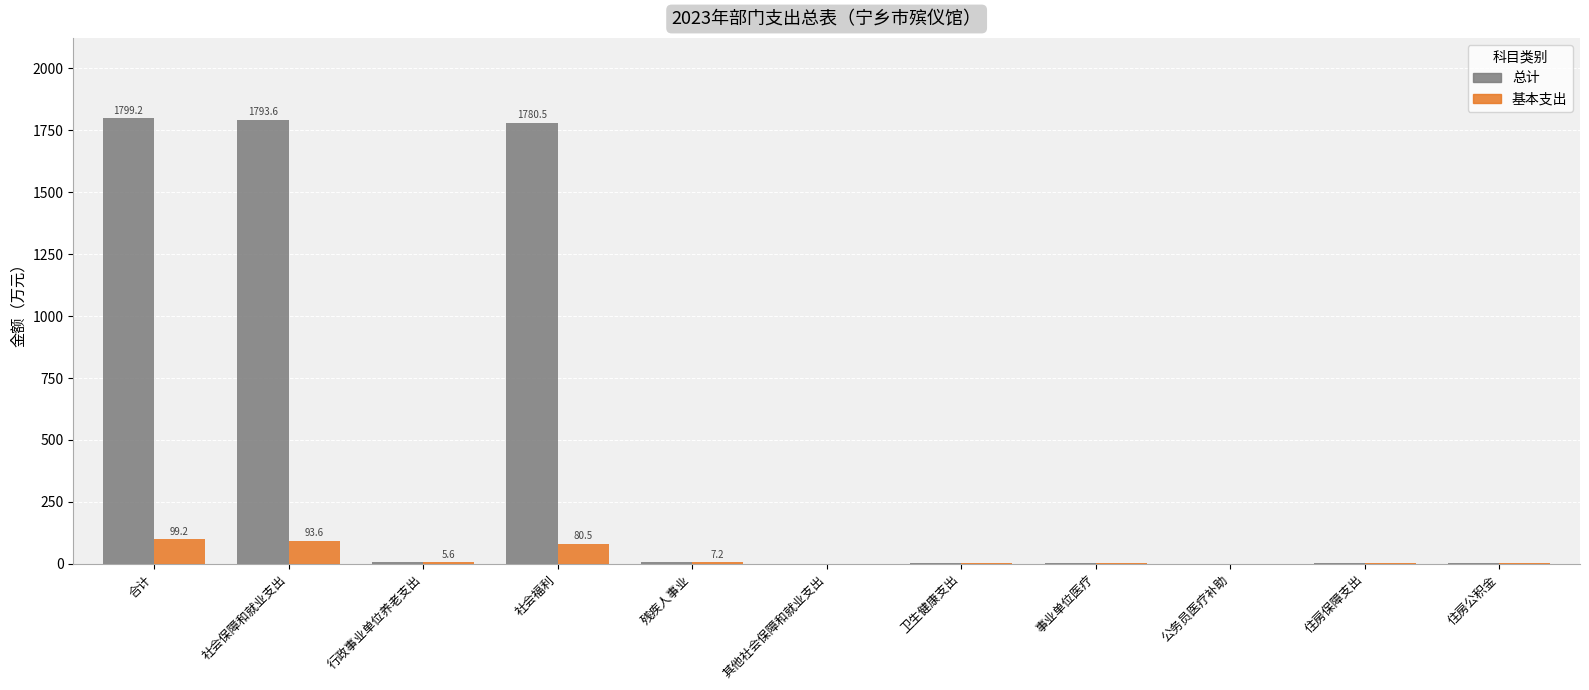

Which series has the largest total across all categories?

总计